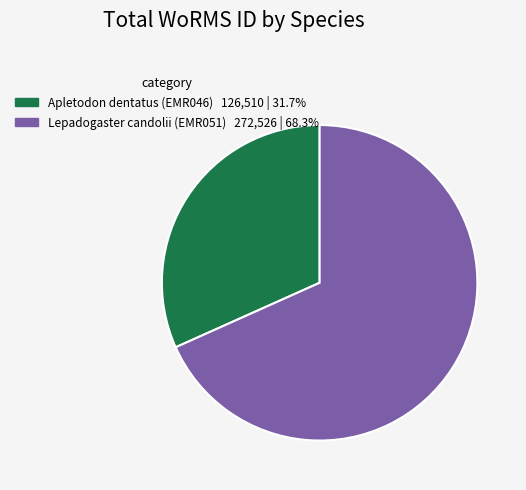

Which category has the biggest portion of the pie?

Lepadogaster candolii (EMR051)